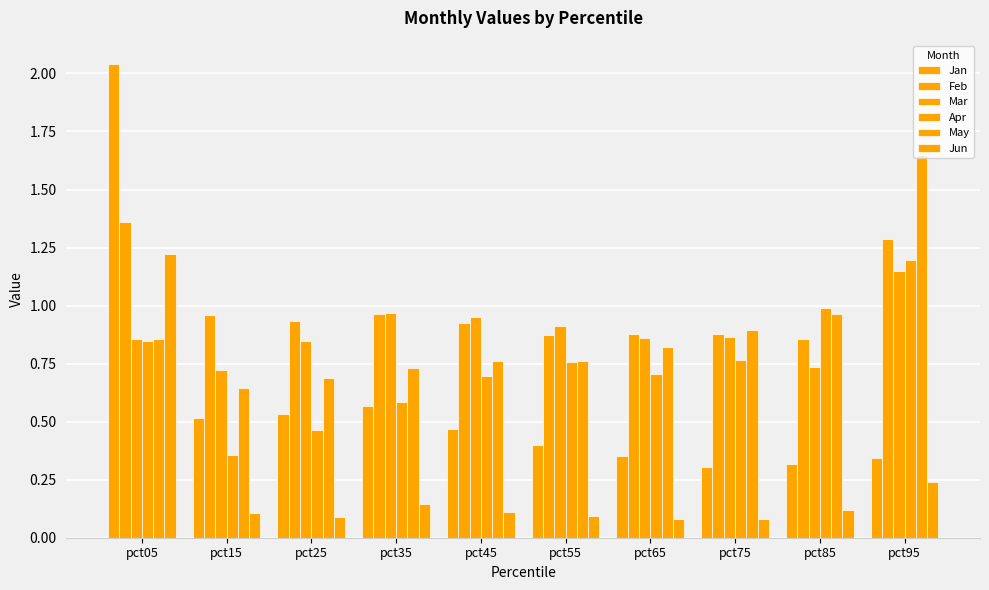

Which label corresponds to the largest value in the chart?

pct05